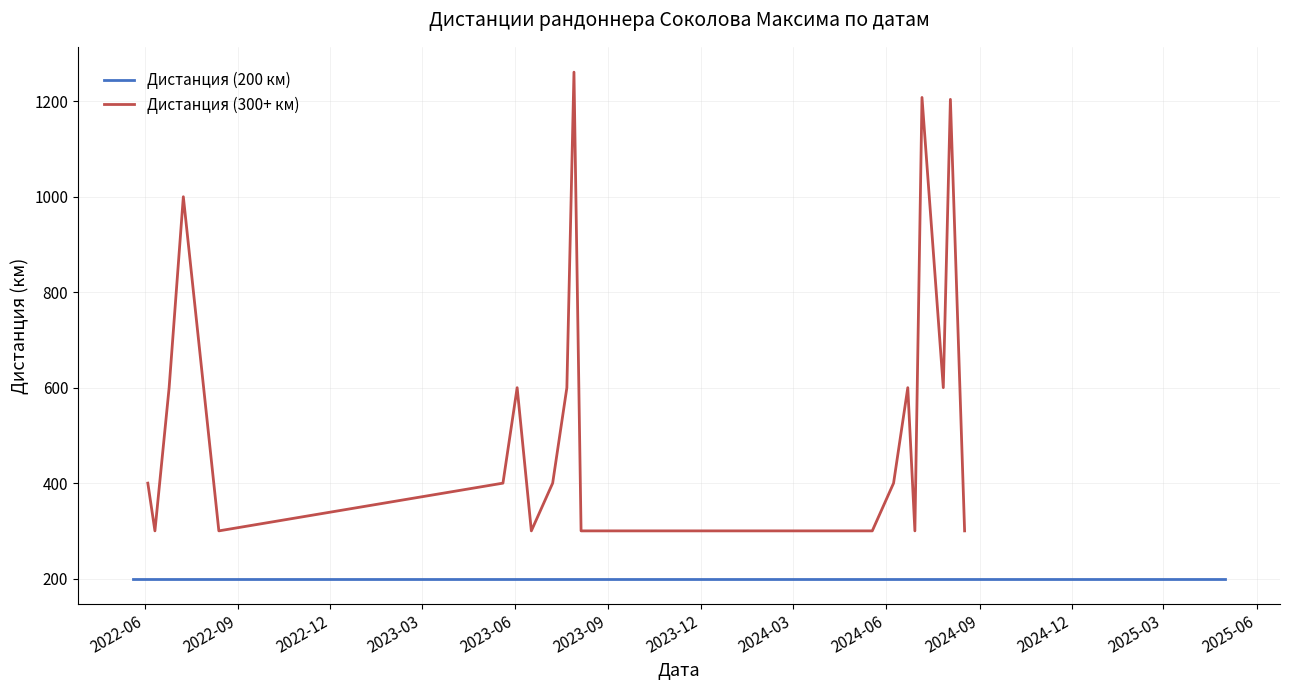

Which label corresponds to the smallest value in the chart?

2022-06